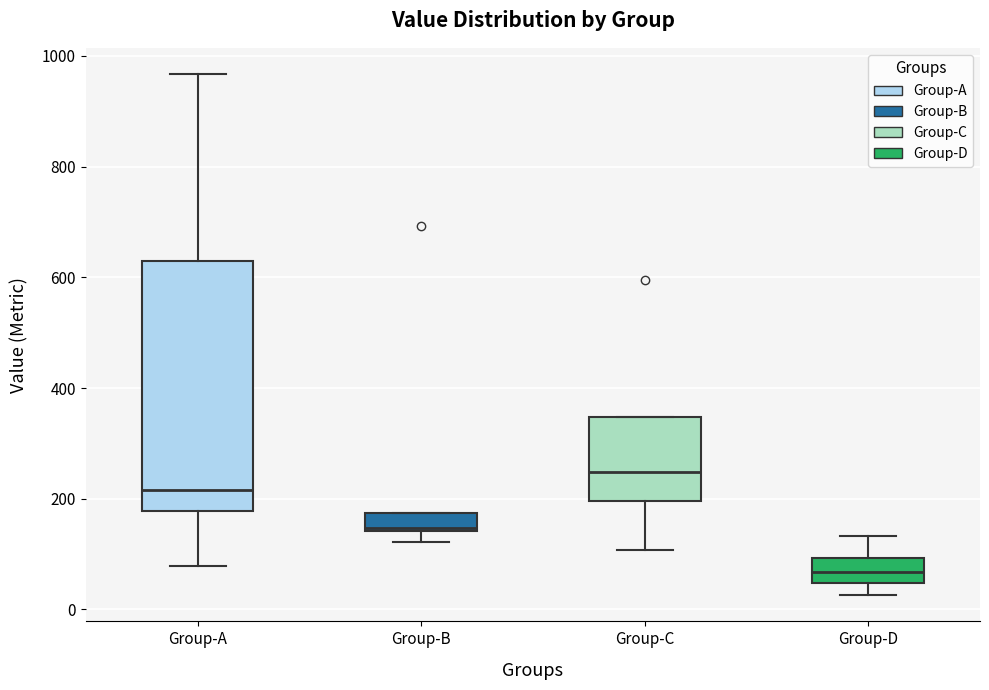

Comparing the boxes themselves (not the whiskers), which one is the tallest?

Group-A